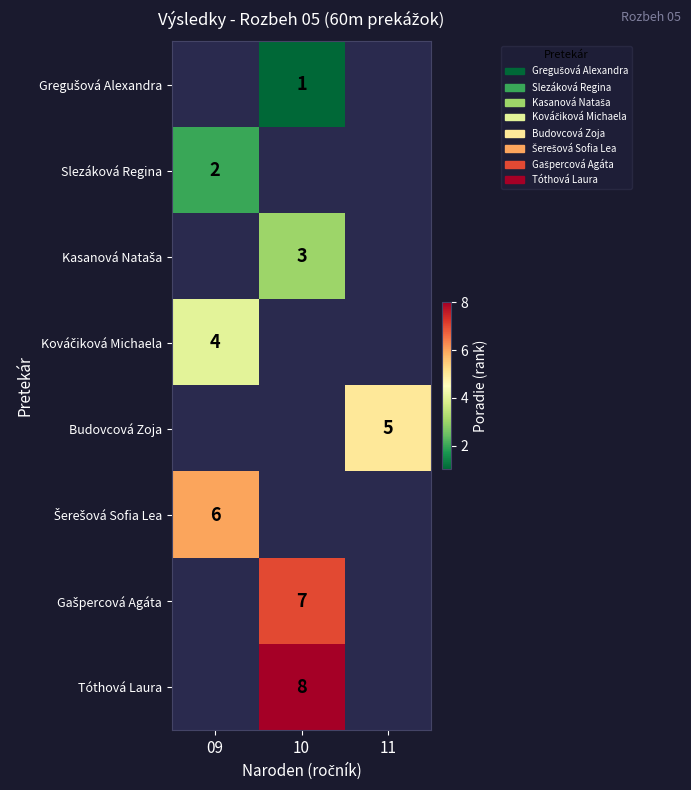

Rank the categories by Slezáková Regina value from lowest to highest.

09, 10, 11